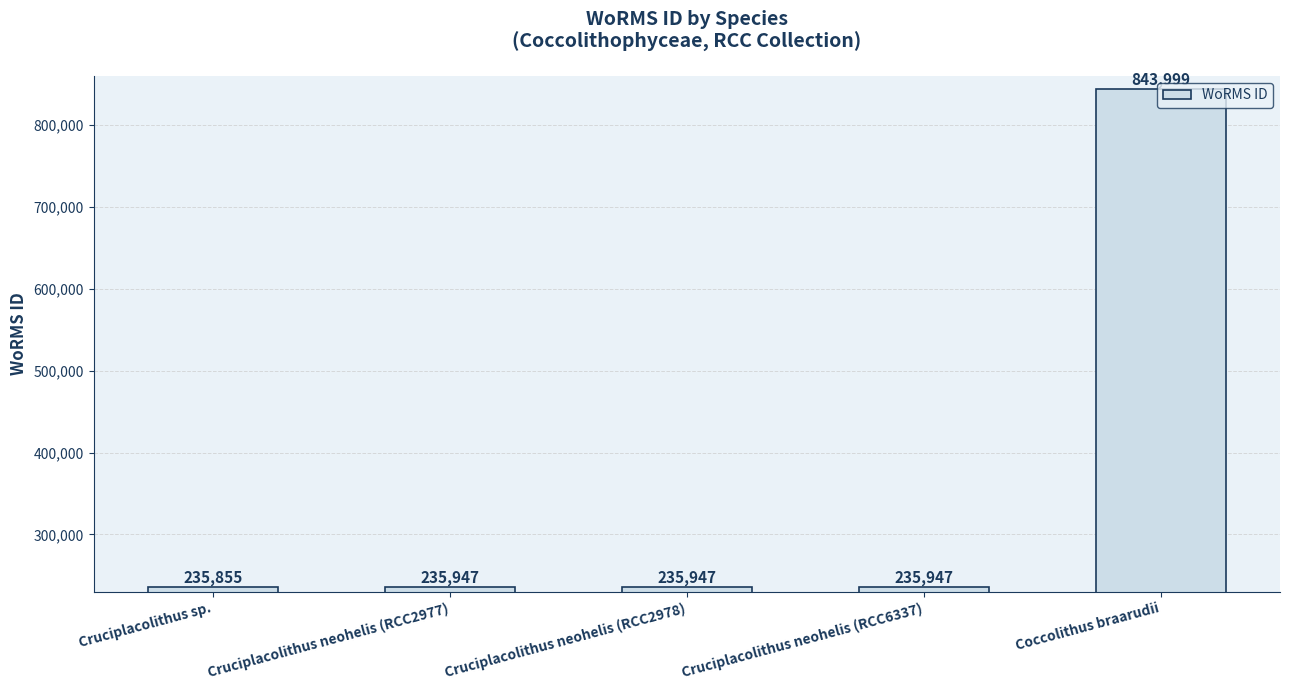

True or false: the data shows 294788 at Coccolithus braarudii.

False